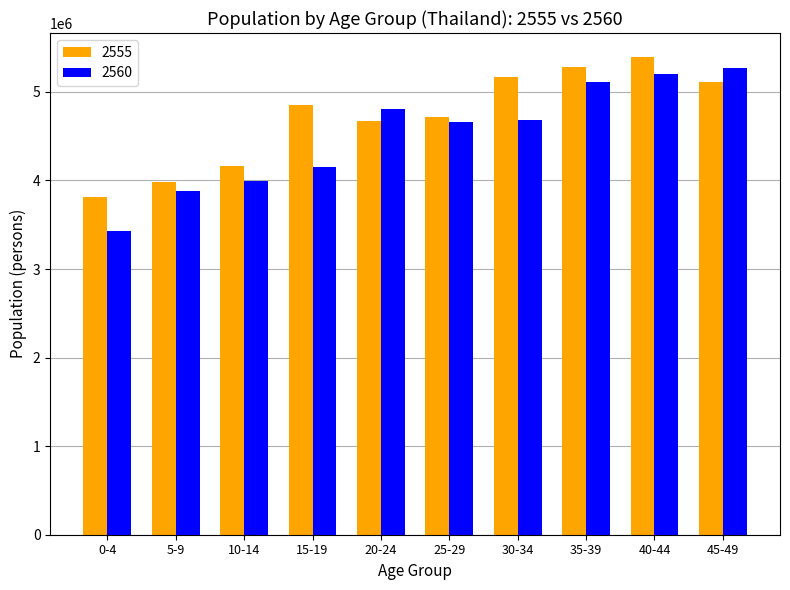

What is the sum of the 2560 values at 5-9 and 45-49?

9160368